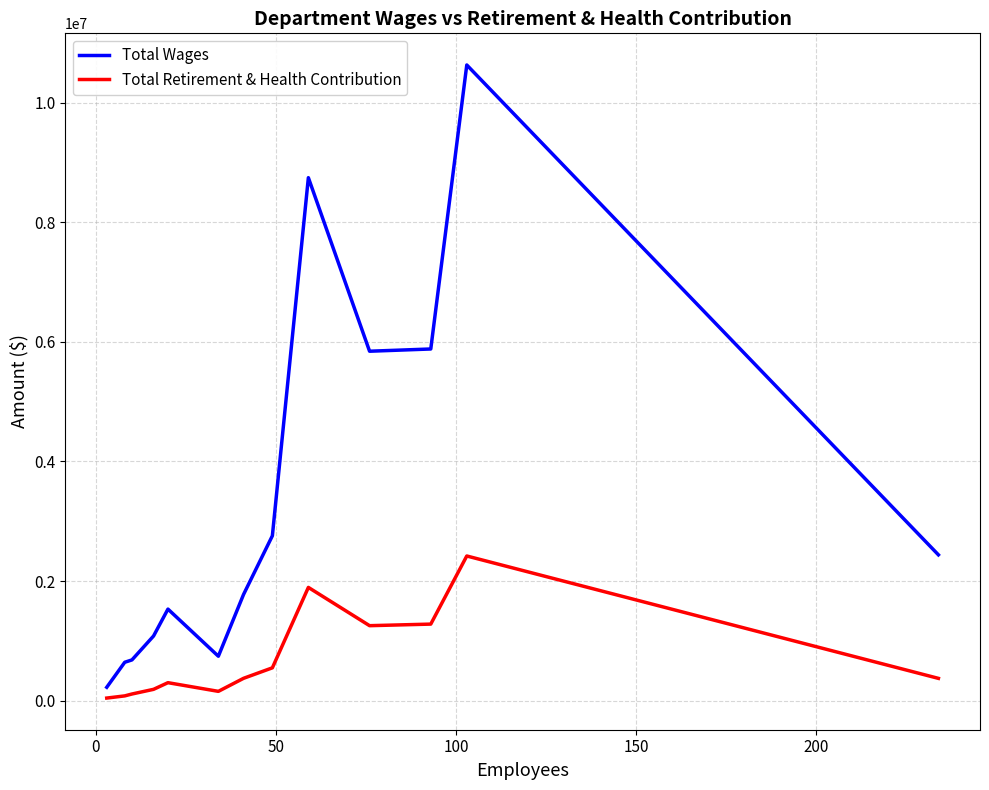

List the series in order of their peak value, highest first.

Total Wages, Total Retirement & Health Contribution